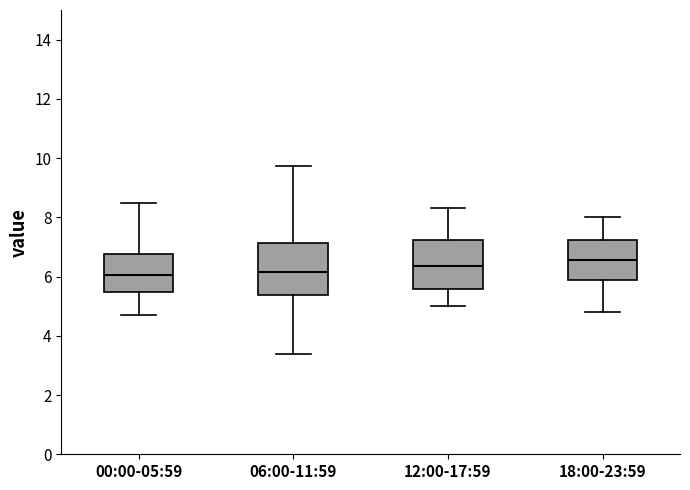

Reading left to right, transcribe this box plot: for each box, give where its median line is, the range the box spans, and where its two whiskers end, as read against the y-axis. The values are not printed on the chart, so give them approximately, as read against the axis.

00:00-05:59: median 6.0, box 5.4 to 6.8, whiskers 4.8 to 8.4
06:00-11:59: median 6.2, box 5.4 to 7.2, whiskers 3.4 to 9.8
12:00-17:59: median 6.4, box 5.6 to 7.2, whiskers 5.0 to 8.4
18:00-23:59: median 6.6, box 5.8 to 7.2, whiskers 4.8 to 8.0